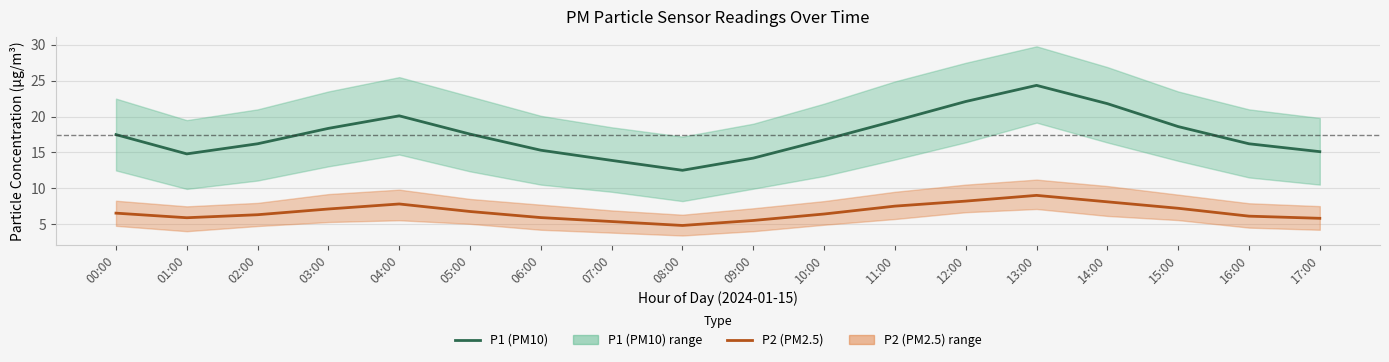

Reading left to right, what are all the values shown in this chart?

P1 (PM10): 17.5	14.8	16.2	18.4	20.1	17.6	15.3	13.9	12.5	14.2	16.8	19.4	22.1	24.4	21.8	18.6	16.2	15.1
P2 (PM2.5): 6.5	5.9	6.3	7.1	7.8	6.8	5.9	5.3	4.8	5.5	6.4	7.5	8.2	9.0	8.1	7.2	6.1	5.8